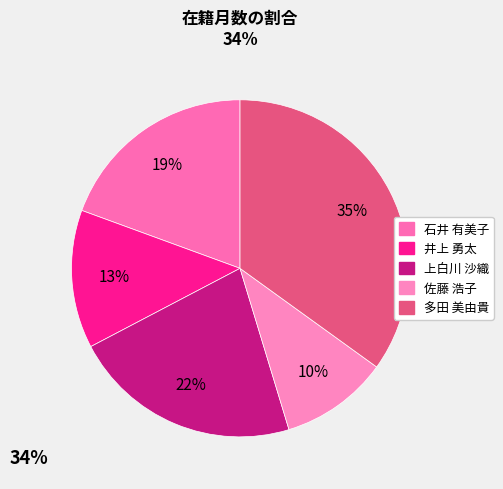

Which slice is the largest?

多田 美由貴